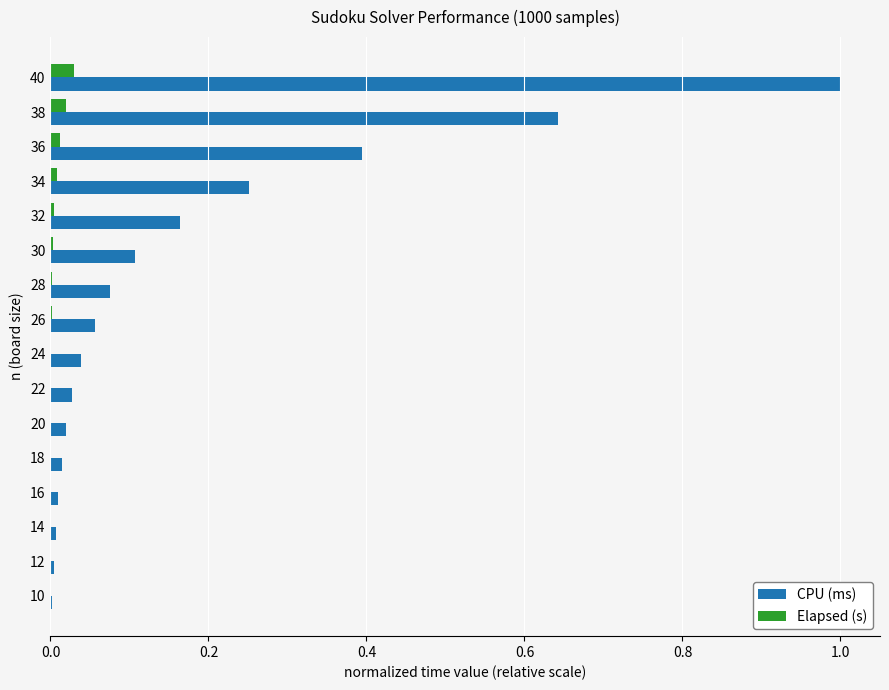

At which category is the sum across all series the highest?

40